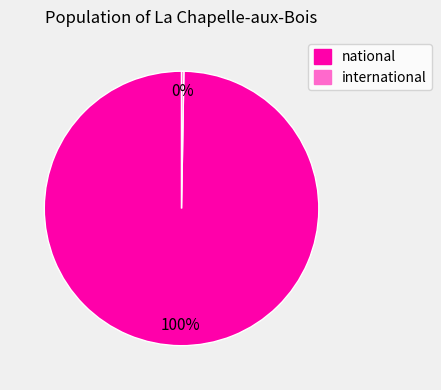

Does national account for over 50% of the chart?

Yes